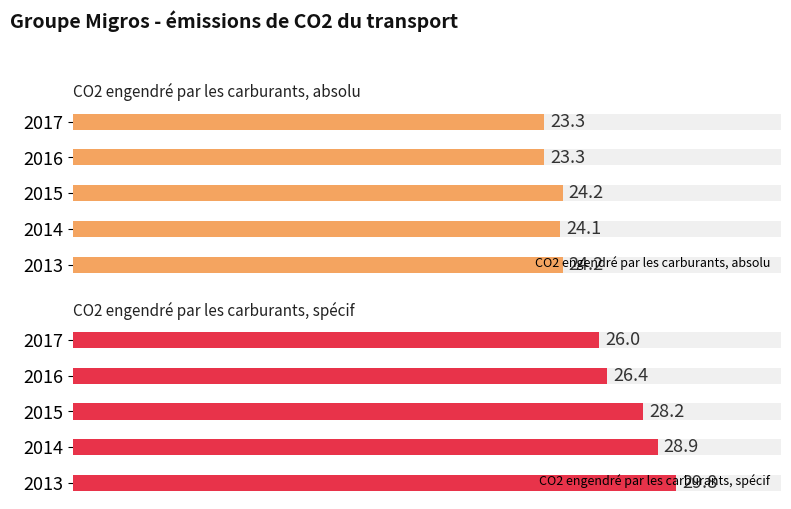

How many bars are there in total?

10